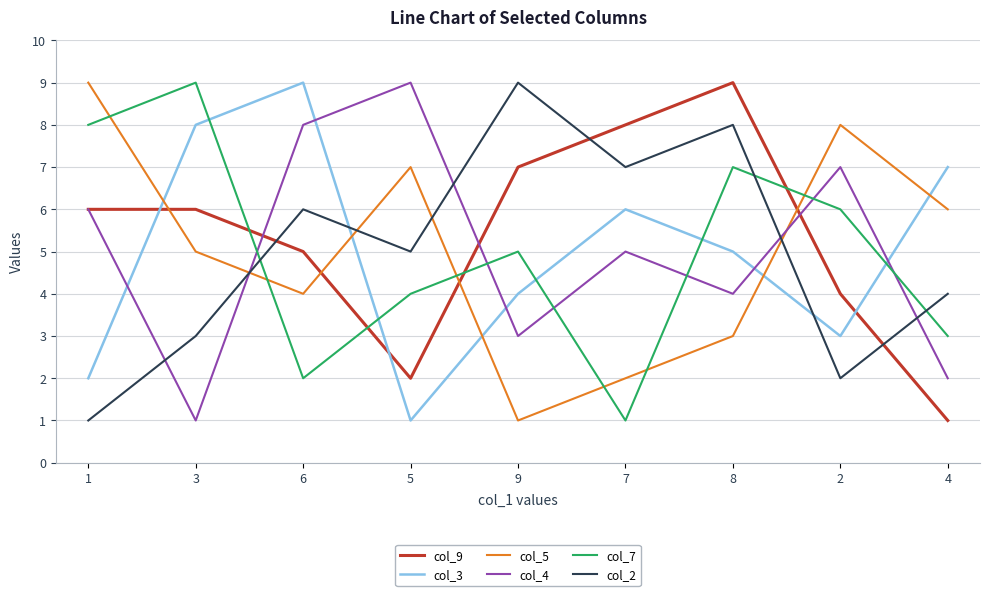

True or false: col_7 has a value of 2 at 8.

False